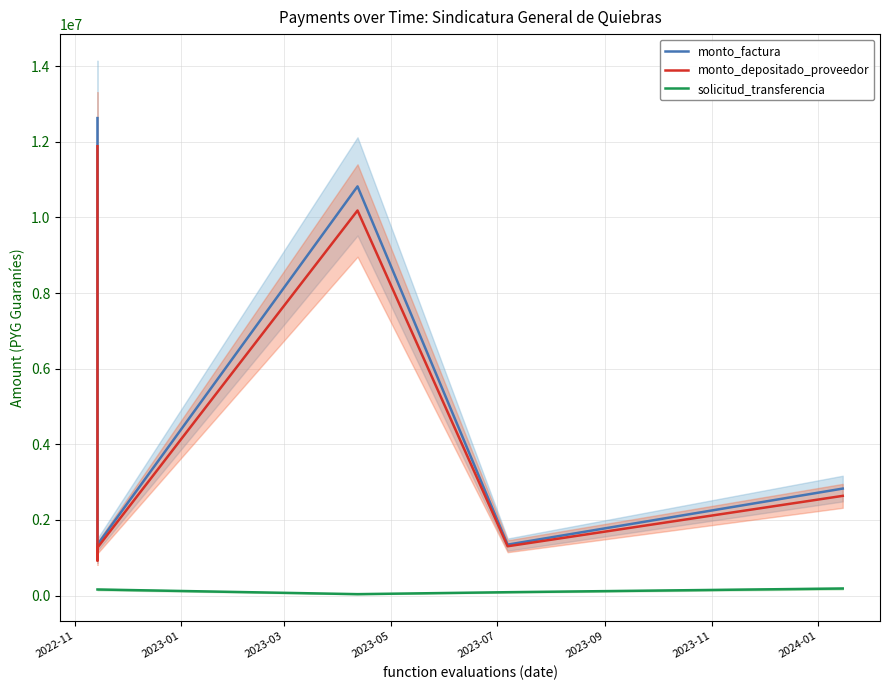

What is the sum of all monto_factura values?

29958956